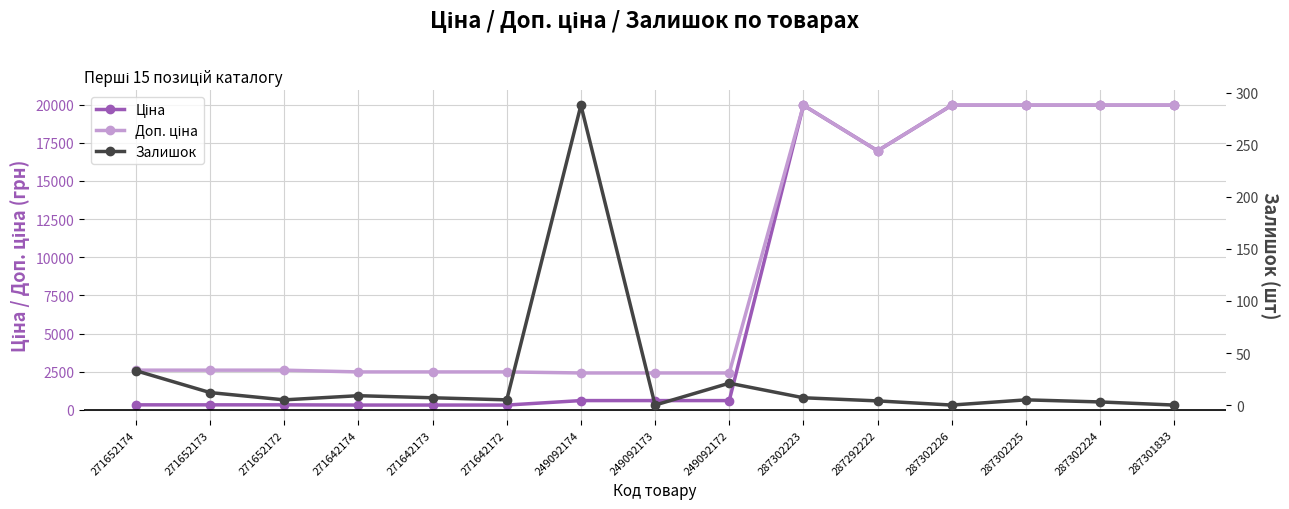

What is the label of the 4th point from the right?

287302226